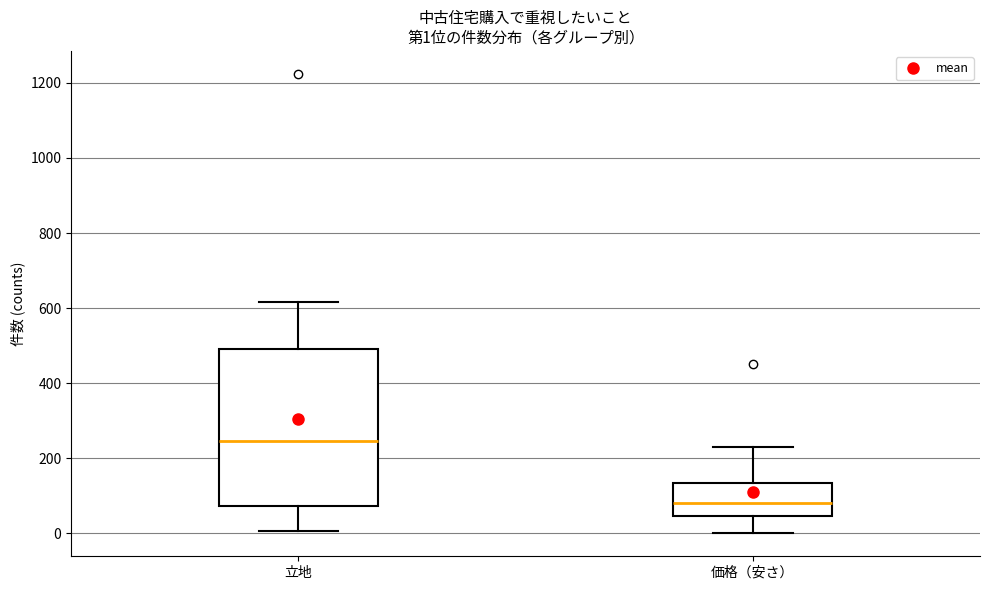

Comparing the boxes themselves (not the whiskers), which one is the tallest?

立地